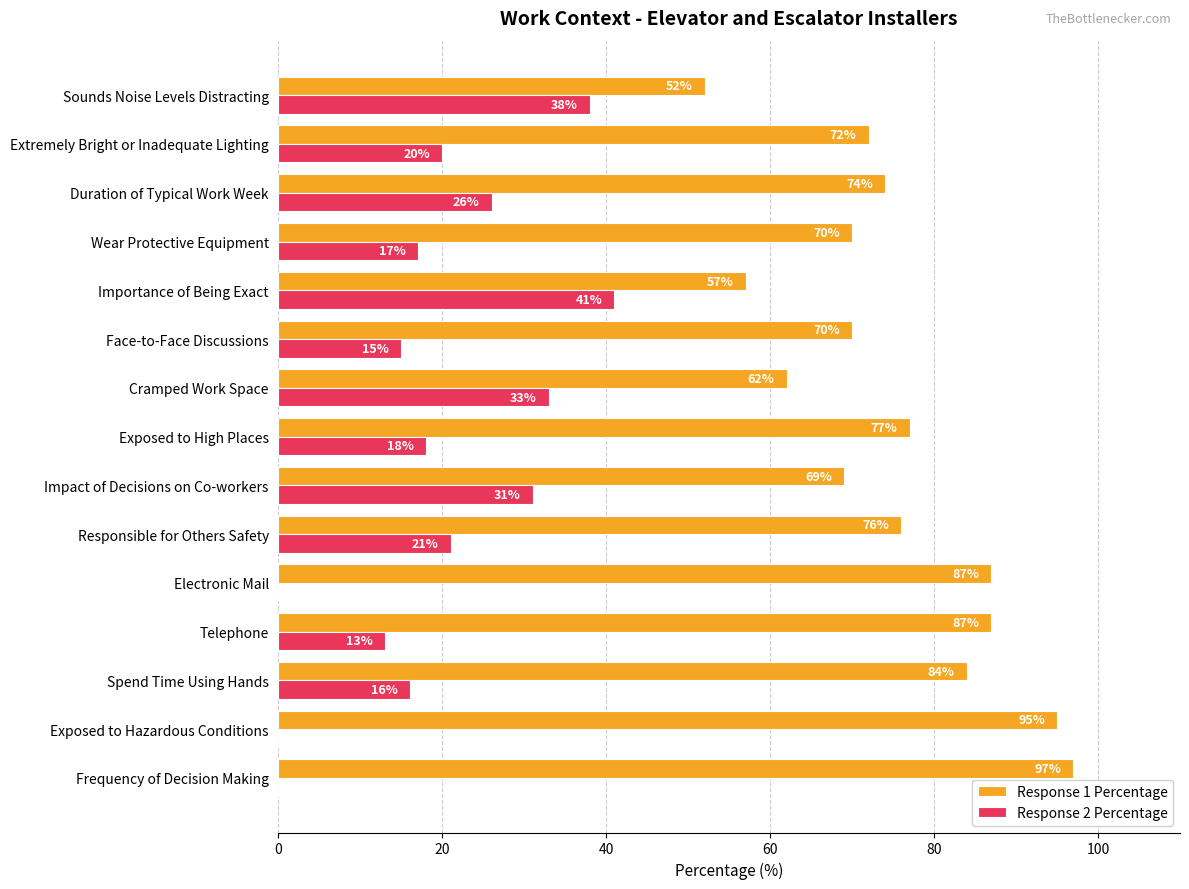

True or false: Response 1 Percentage has a value of 74 at Duration of Typical Work Week.

True